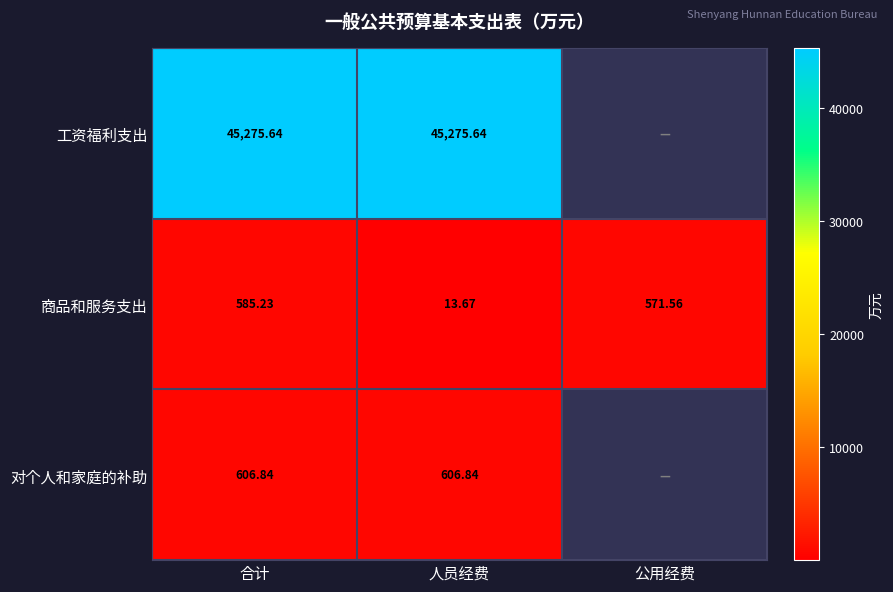

Is the value of 工资福利支出 at 人员经费 greater than the value of 商品和服务支出 at 公用经费?

Yes